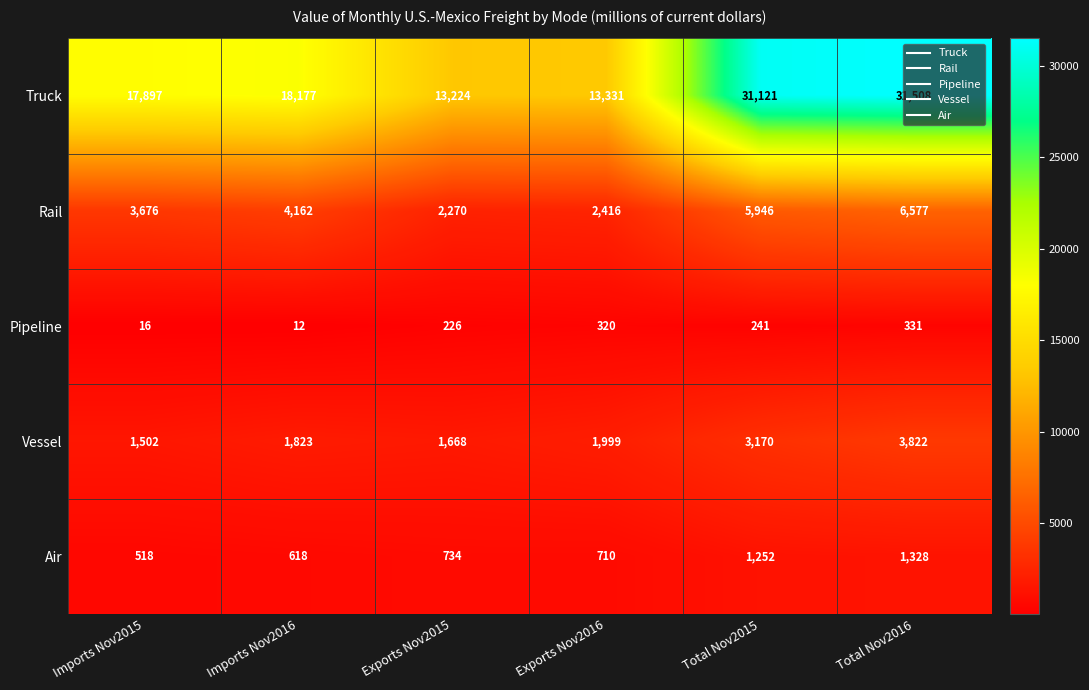

Which category has the highest value in the Air series?

Total Nov2016